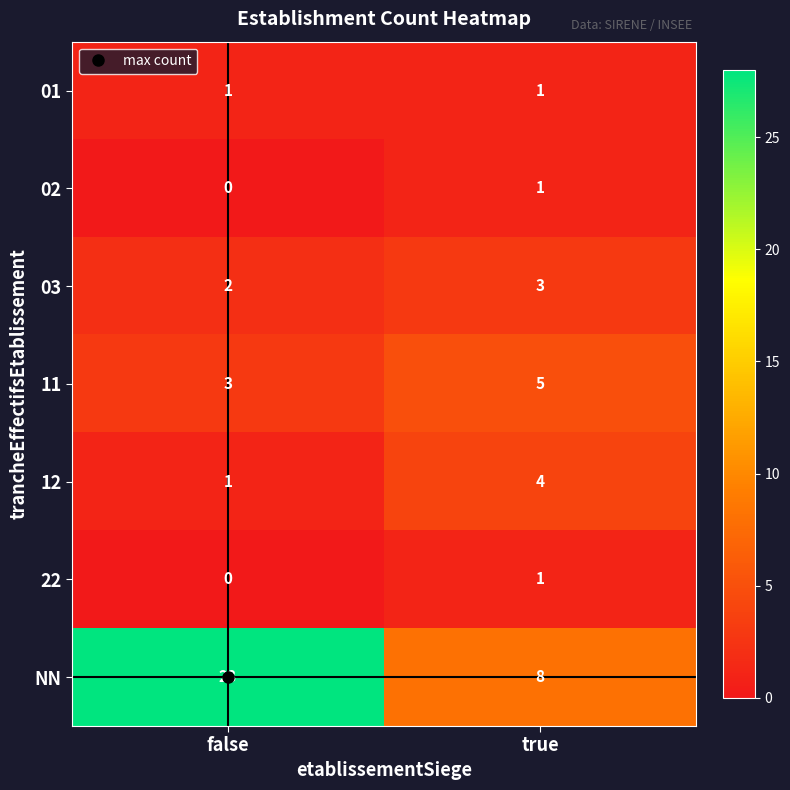

Which series has the largest range (max minus min)?

NN